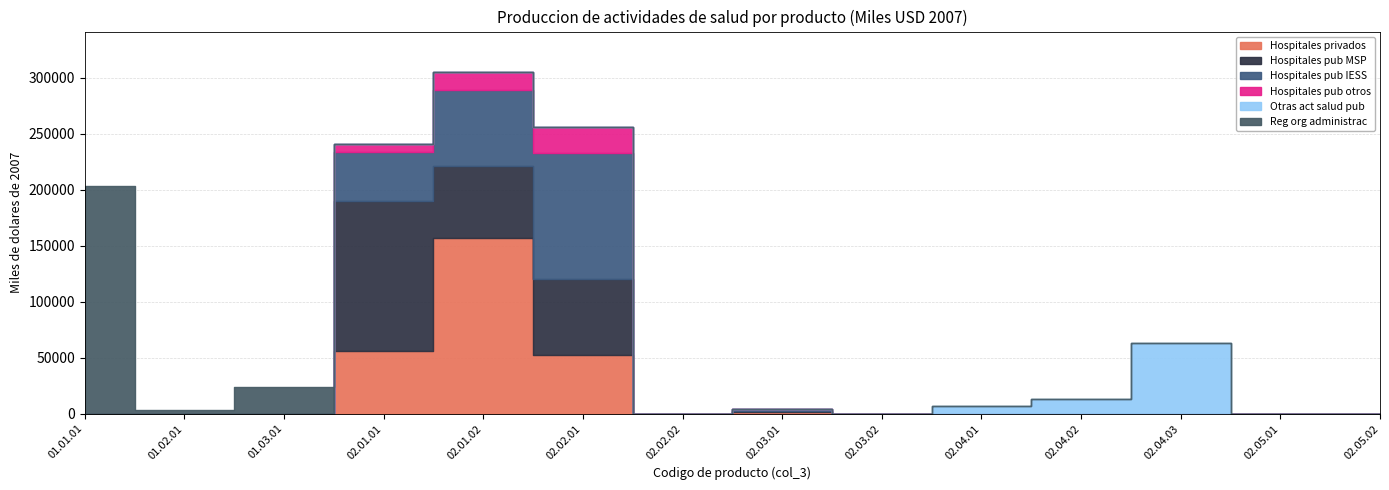

The value of Hospitales pub MSP at 02.04.03 is 0. True or false?

True